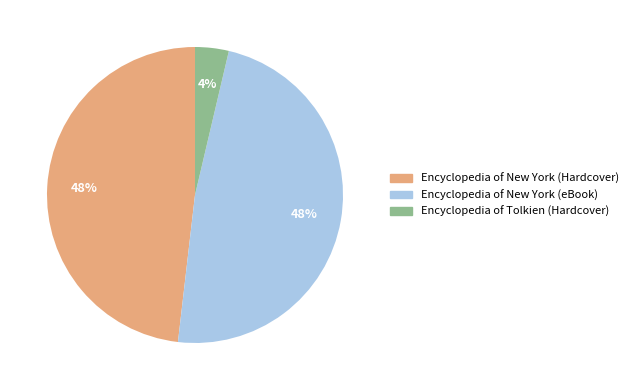

To the nearest percent, what percentage of the pie is Encyclopedia of New York (eBook)?

48%